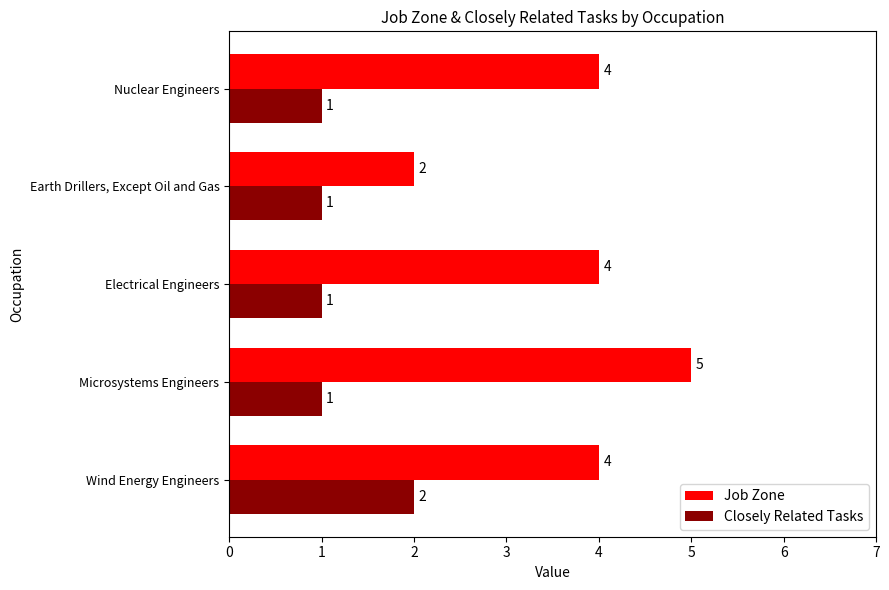

What is the sum of all Closely Related Tasks values?

6